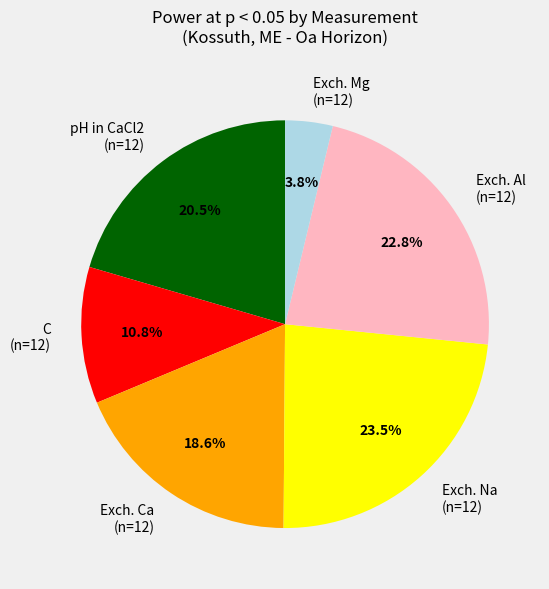

Does Exch. Mg (n=12) account for over 50% of the chart?

No